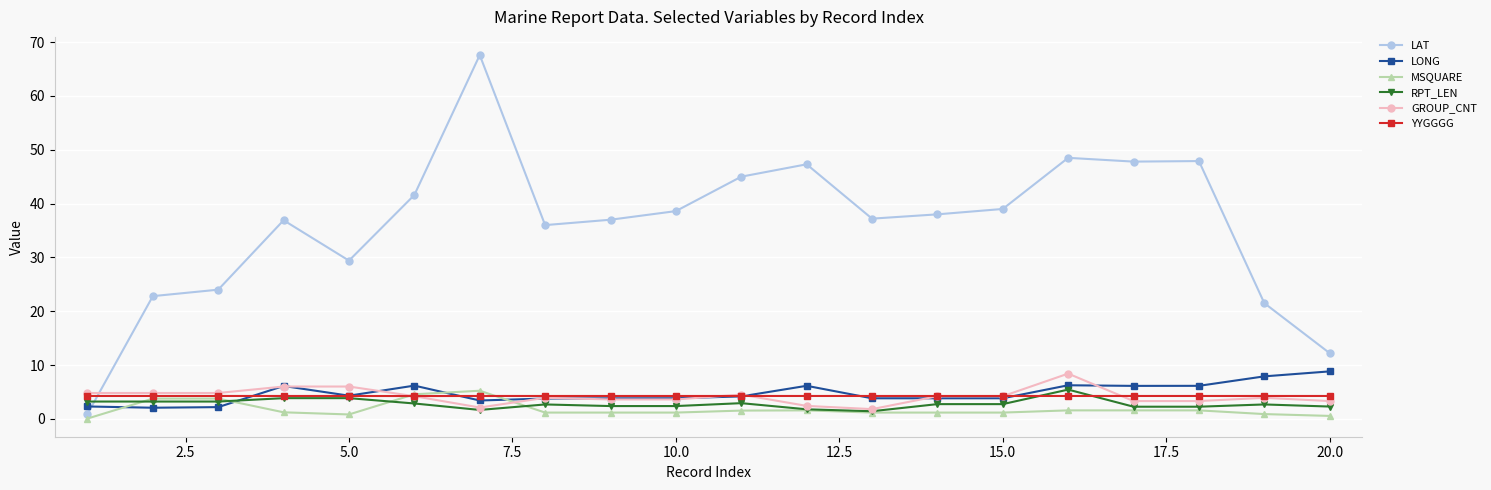

What is the maximum value for MSQUARE?

5.2